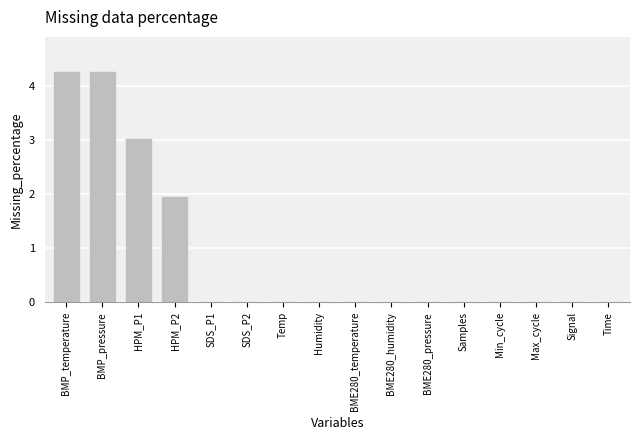

Are the bars horizontal?

No